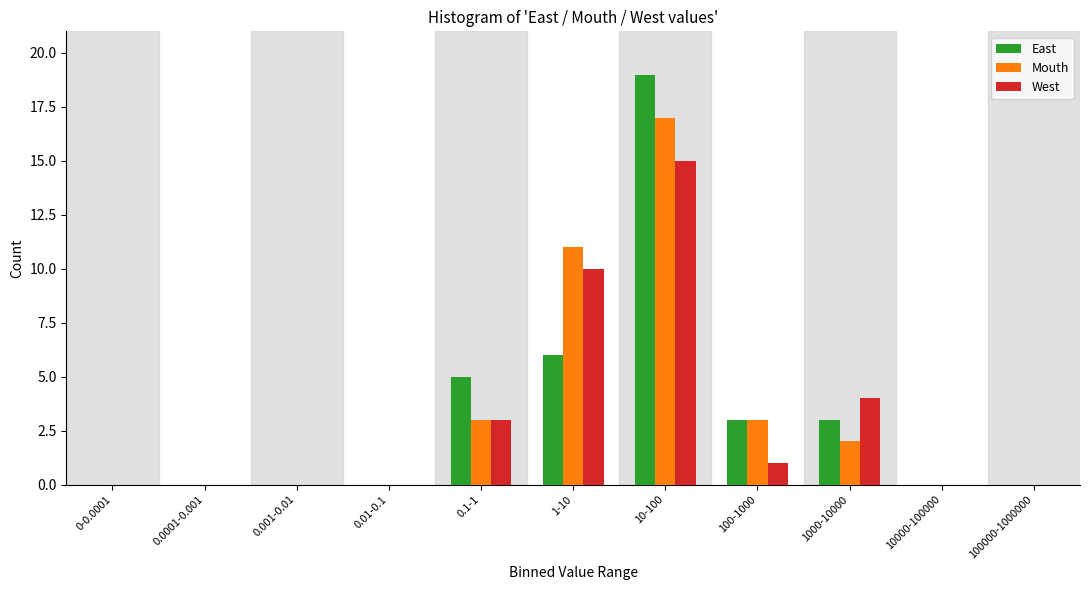

What is the greatest value displayed?

19